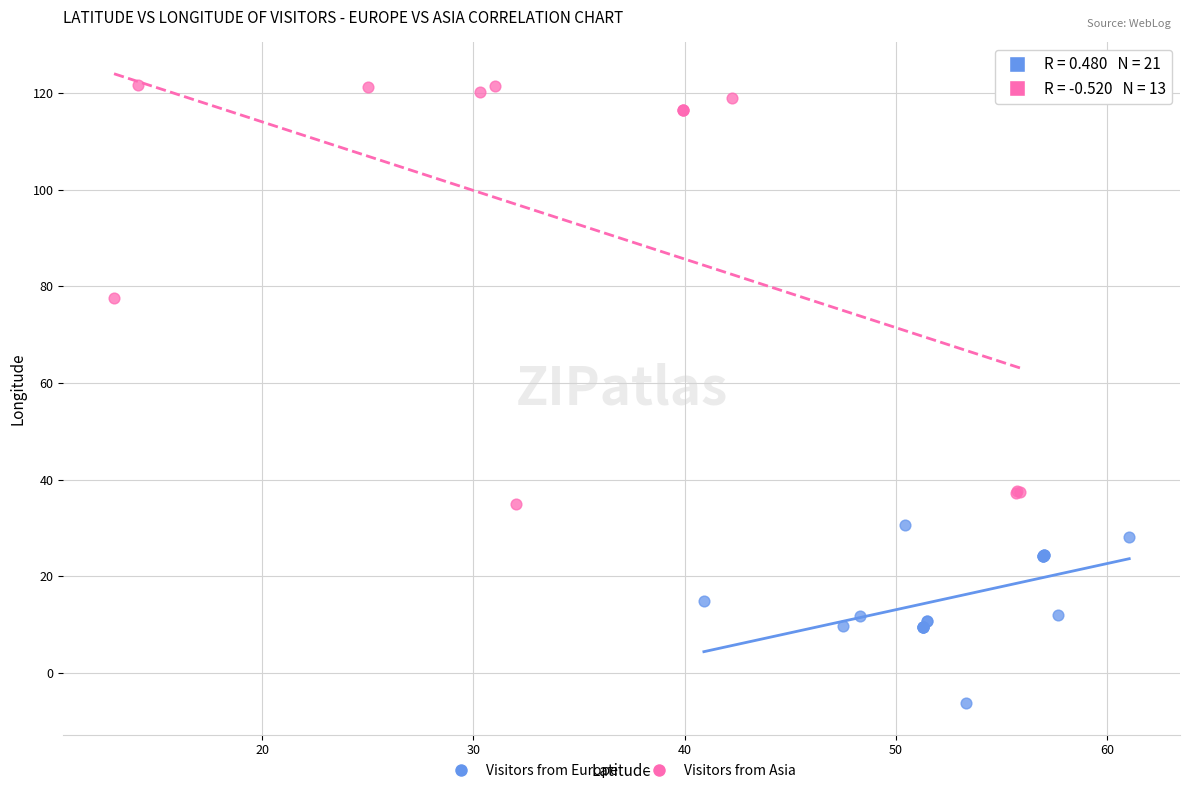

Which series reaches the maximum Y coordinate?

Visitors from Asia